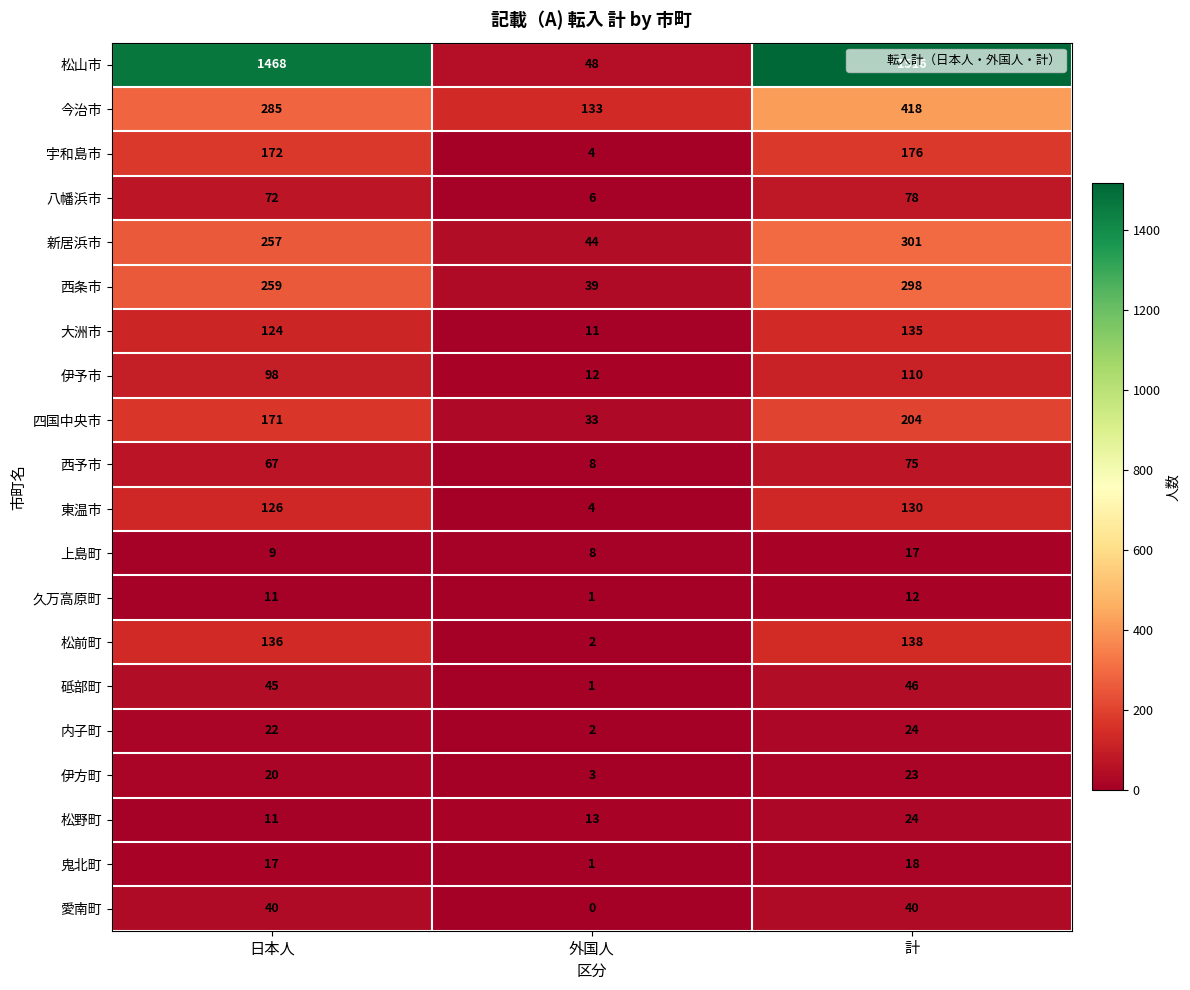

List the labels in order of 伊方町 value, smallest first.

外国人, 日本人, 計